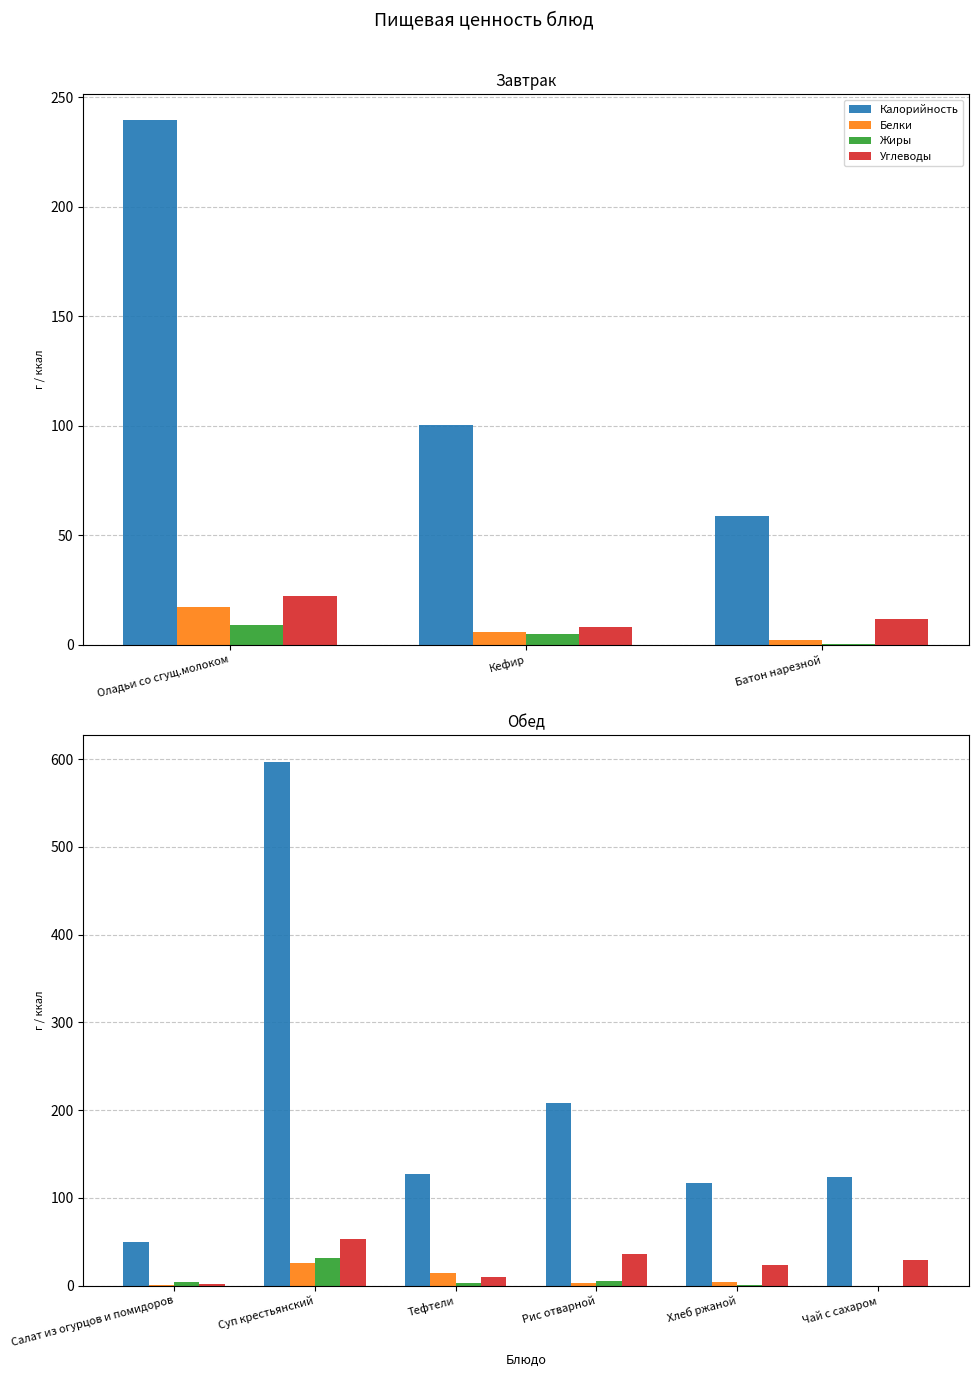

True or false: Калорийность has a value of 279.7 at Рис отварной.

False